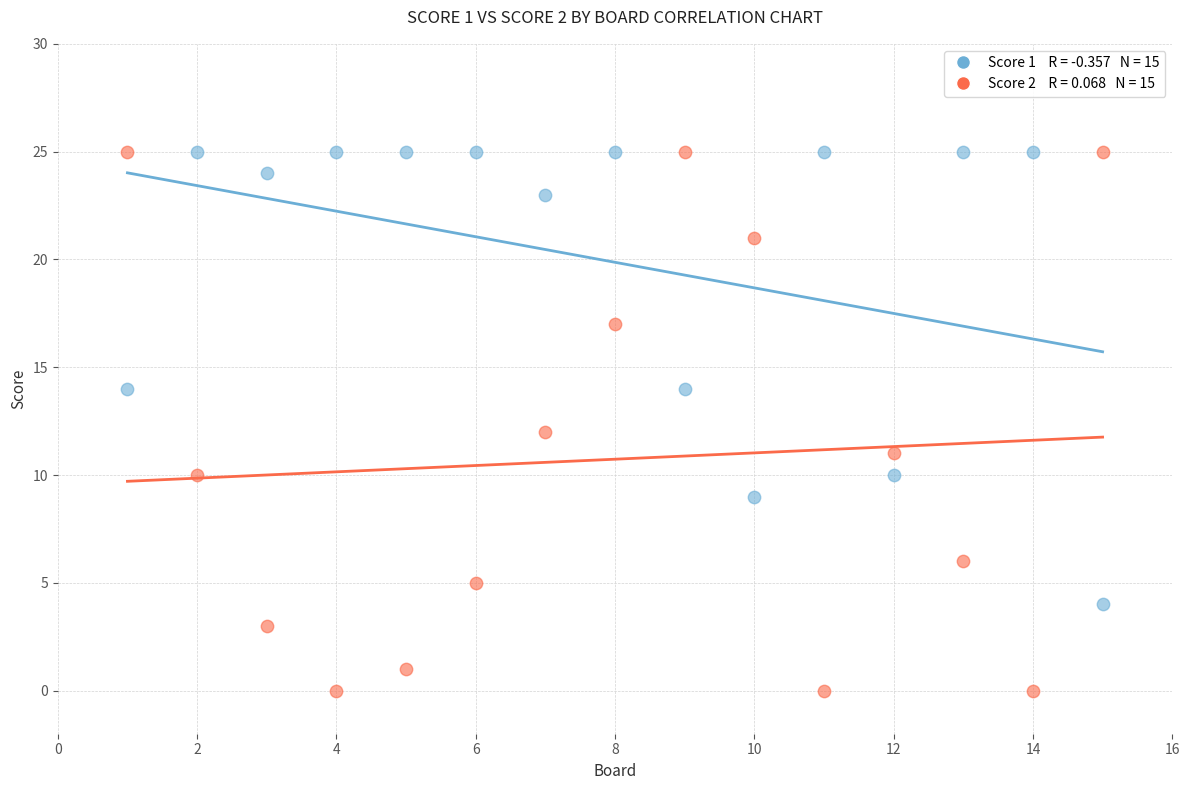

Across all data points, what is the range of X values (max minus min)?

14